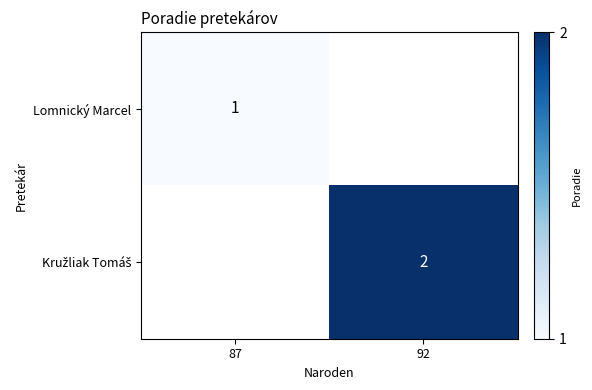

Is it true that Lomnický Marcel equals 2 at 87?

False